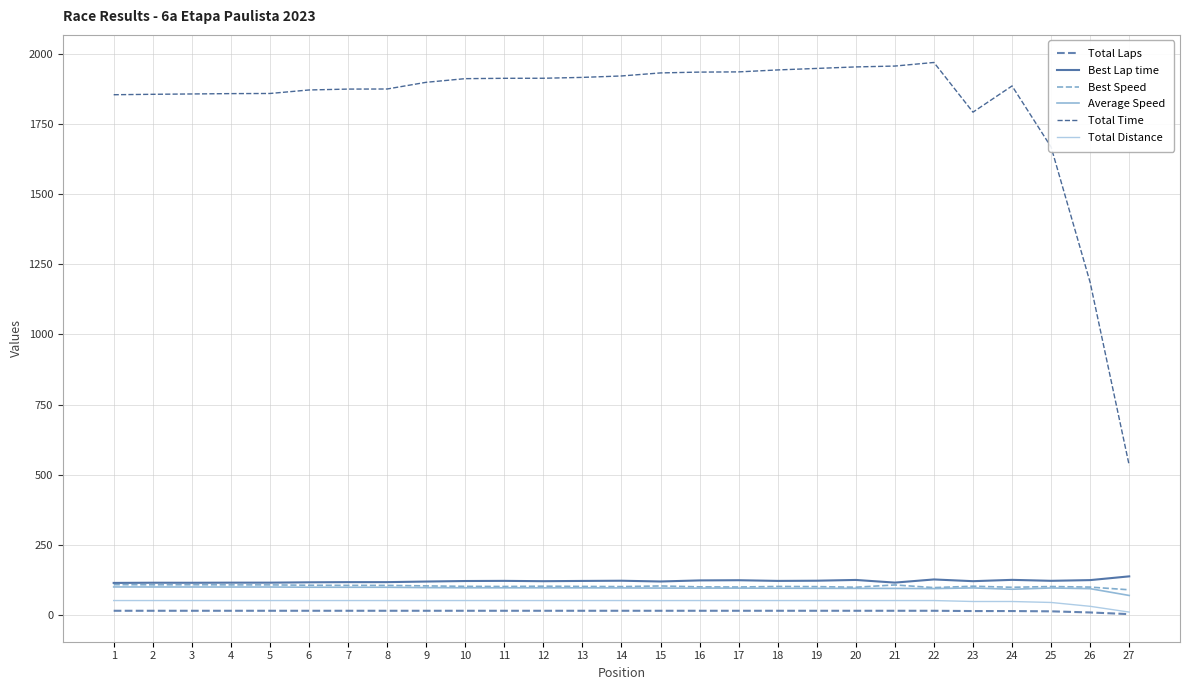

What is the difference between the Total Laps values at 26 and 14?

6.0